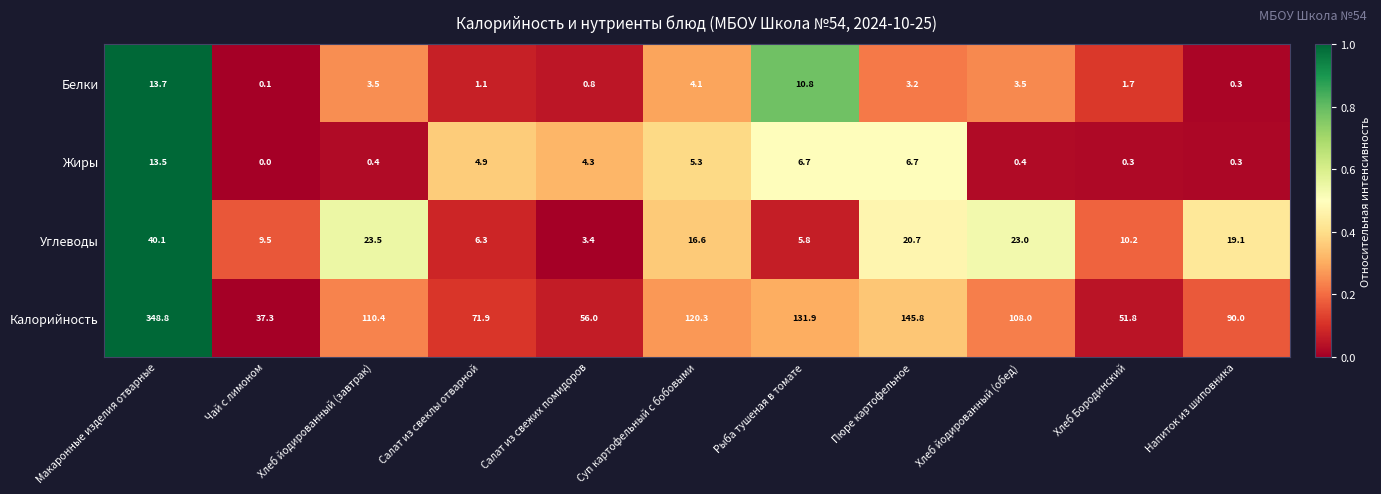

What is the difference between the maximum and minimum values in the Жиры series?

13.5